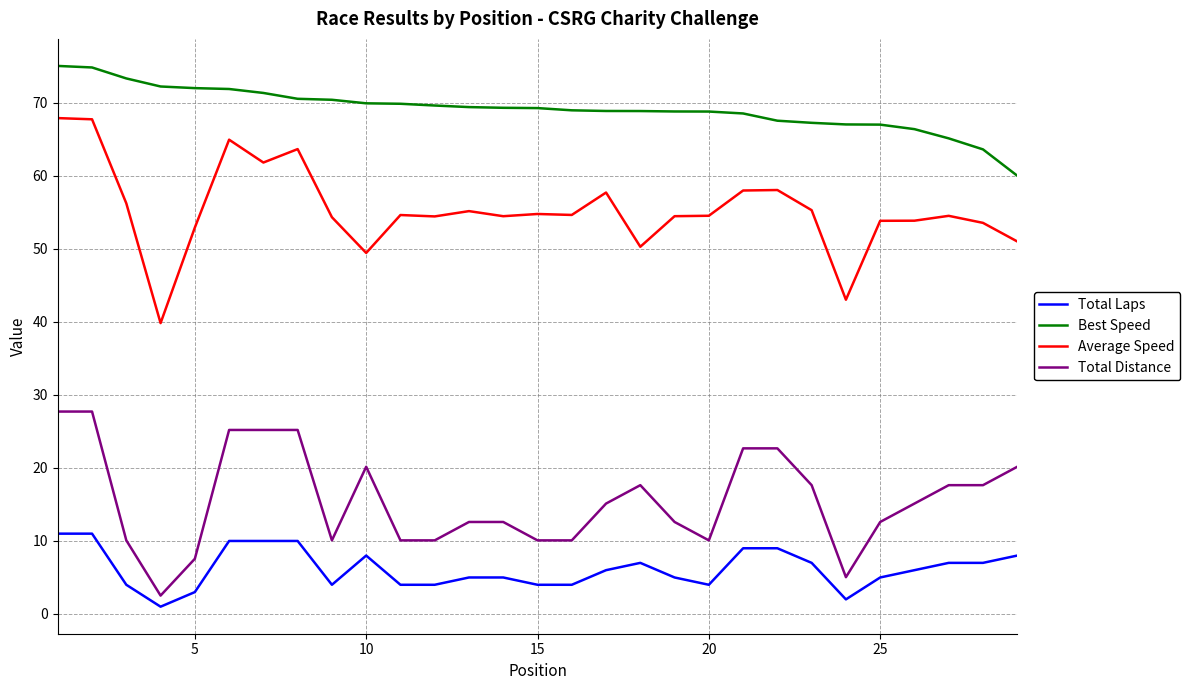

Which series has the widest spread of values?

Average Speed